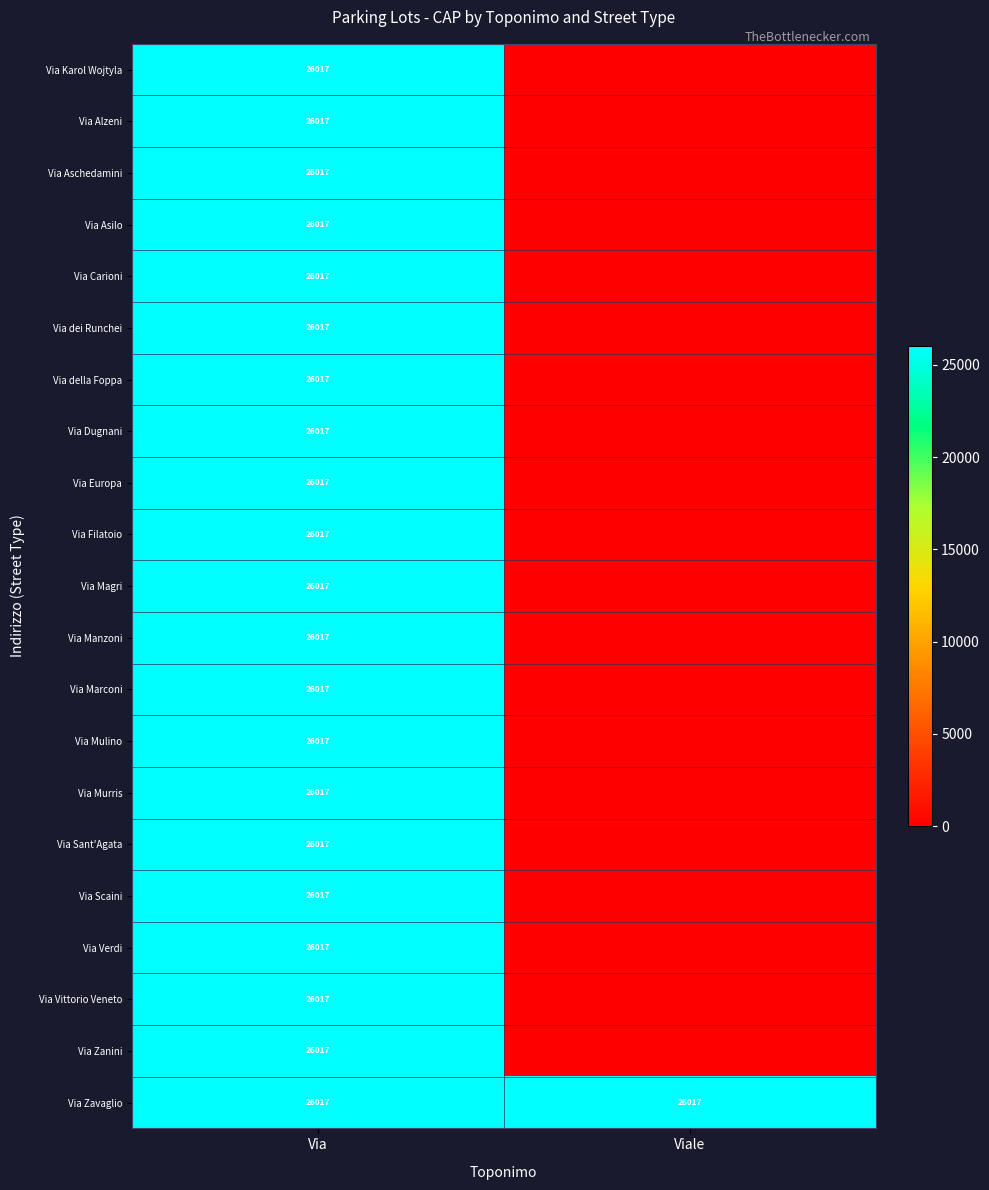

How many series are shown in this chart?

21